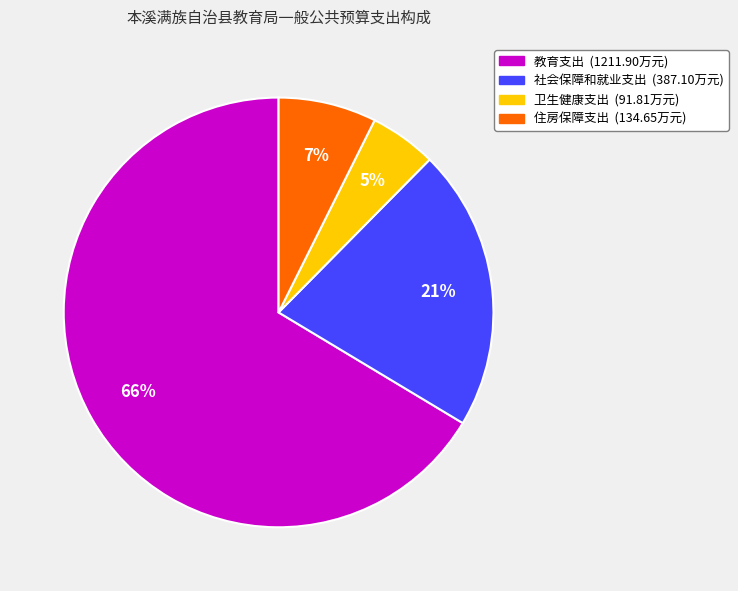

Does 教育支出 represent more than half of the total?

Yes